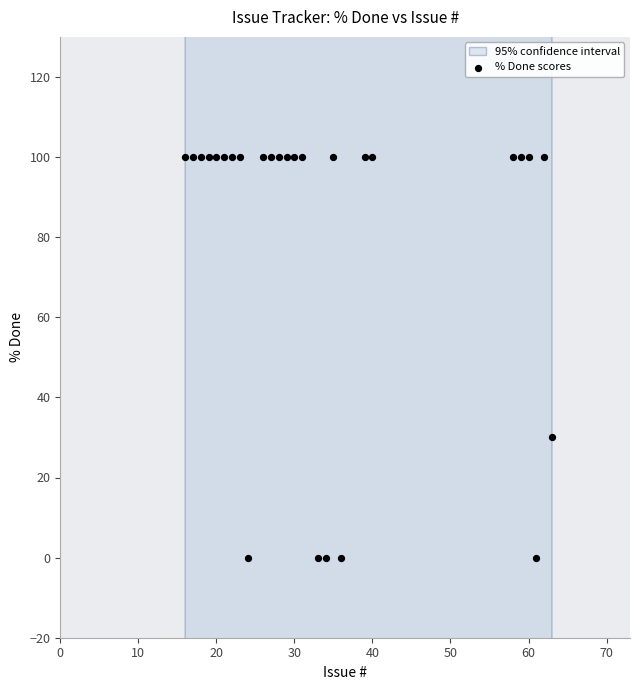

What Y value in the scatter plot is closest to 50?

30